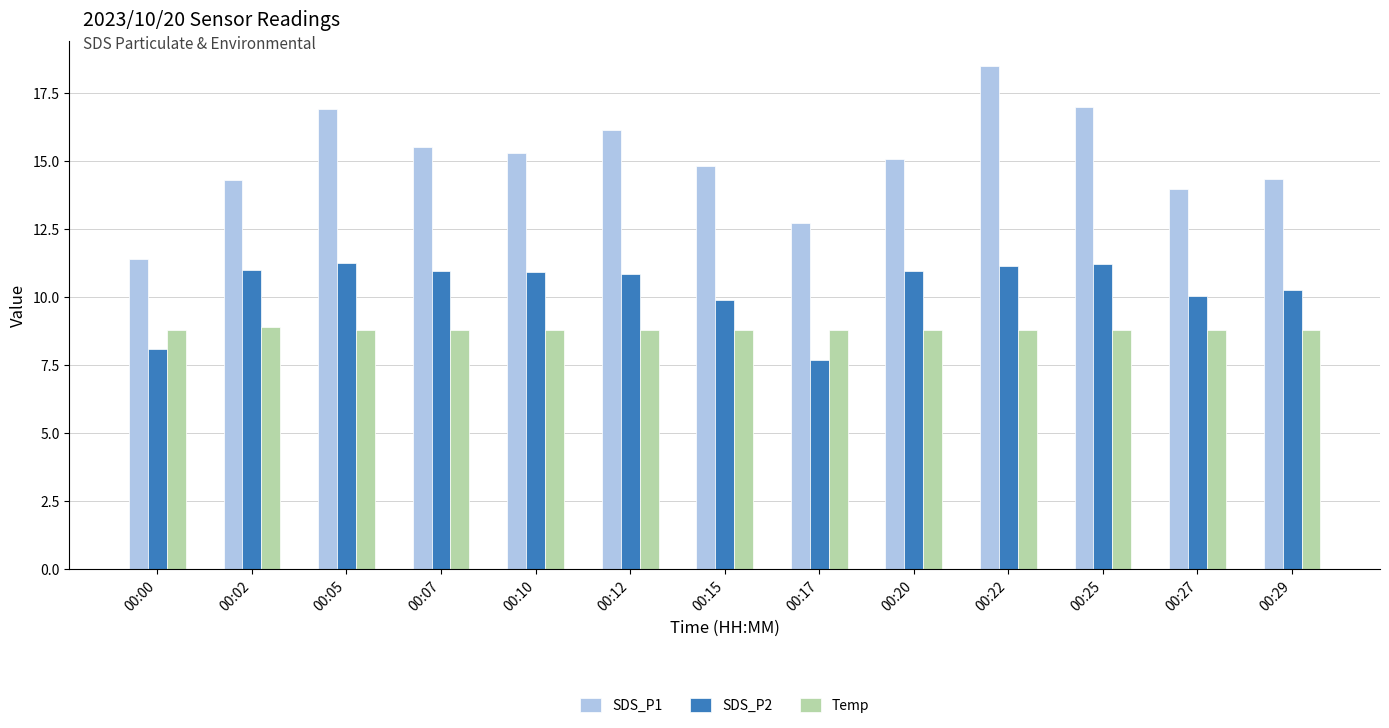

What value does the Temp series have at 00:00?

8.8